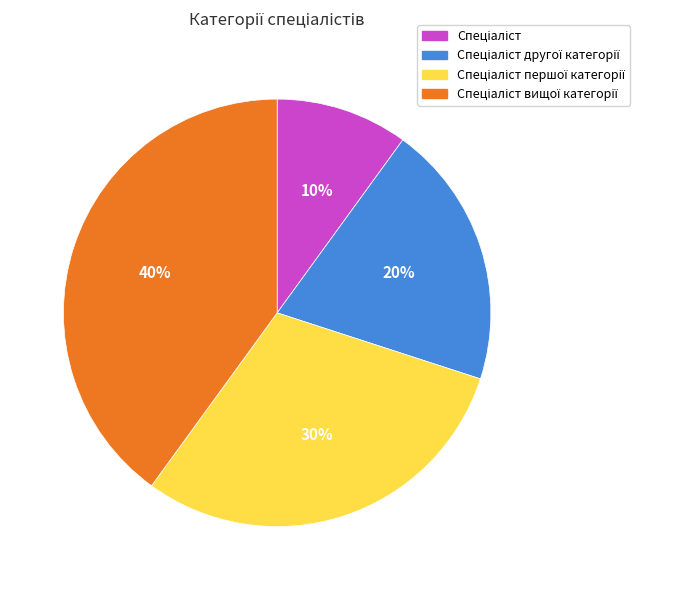

Count the number of slices in the pie.

4